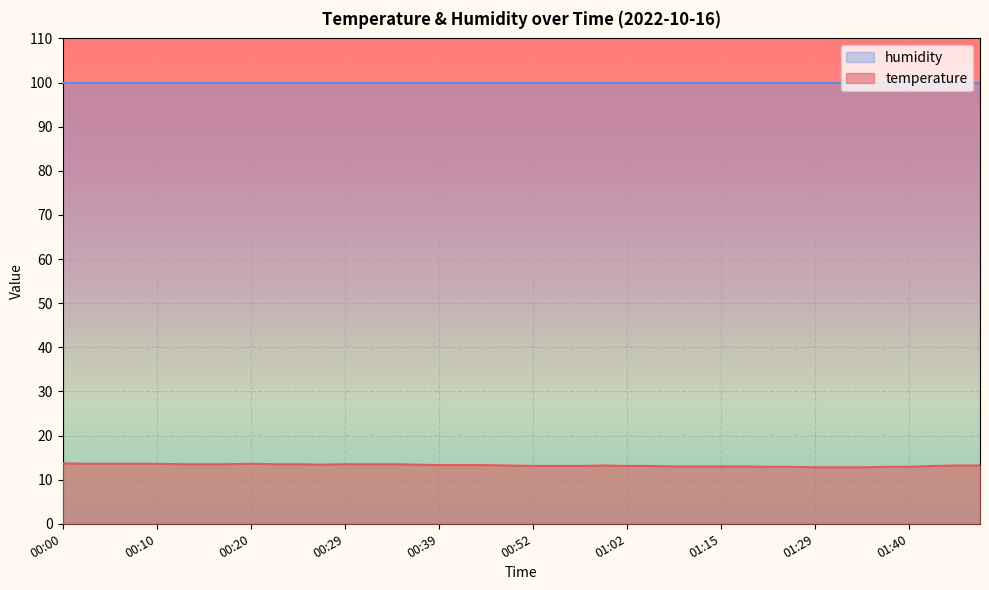

What is the change in value from 00:00 to 00:34?

-0.2